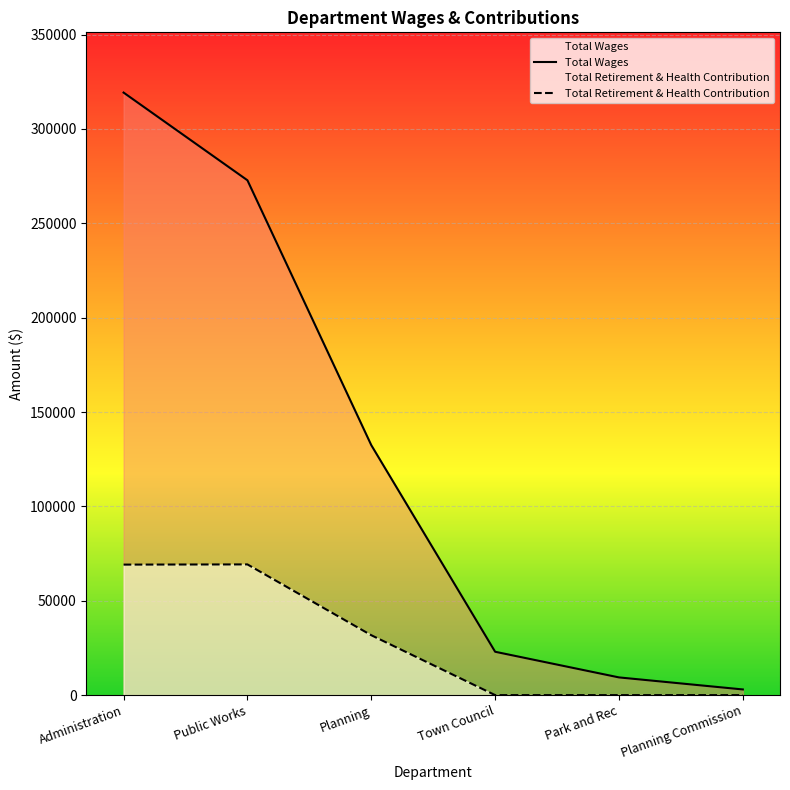

Between Administration and Town Council, which series saw the biggest shift?

Total Wages